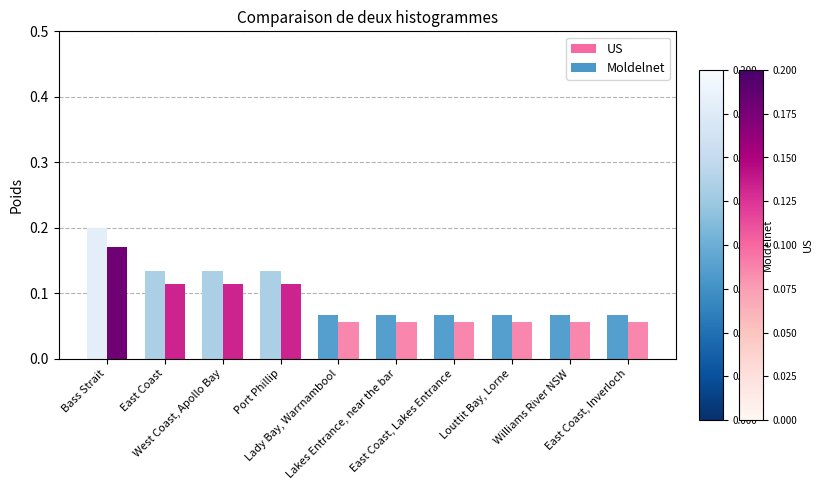

List the series in order of their overall mean, highest first.

Moldelnet, US